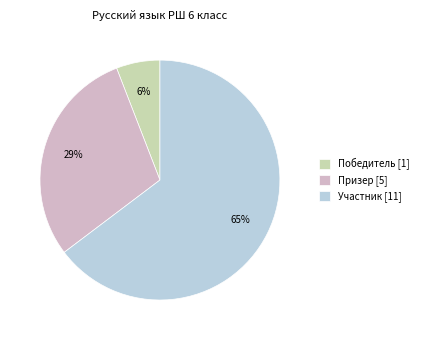

Is the sum of Участник [11] and Призер [5] greater than half?

Yes